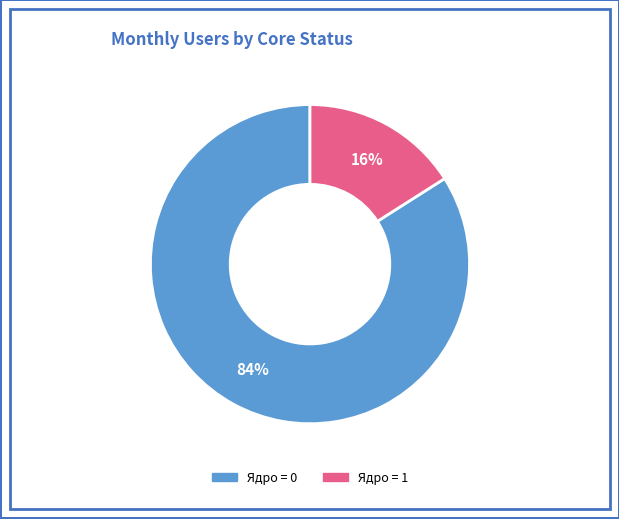

Is there any slice that represents more than half of the pie?

Yes